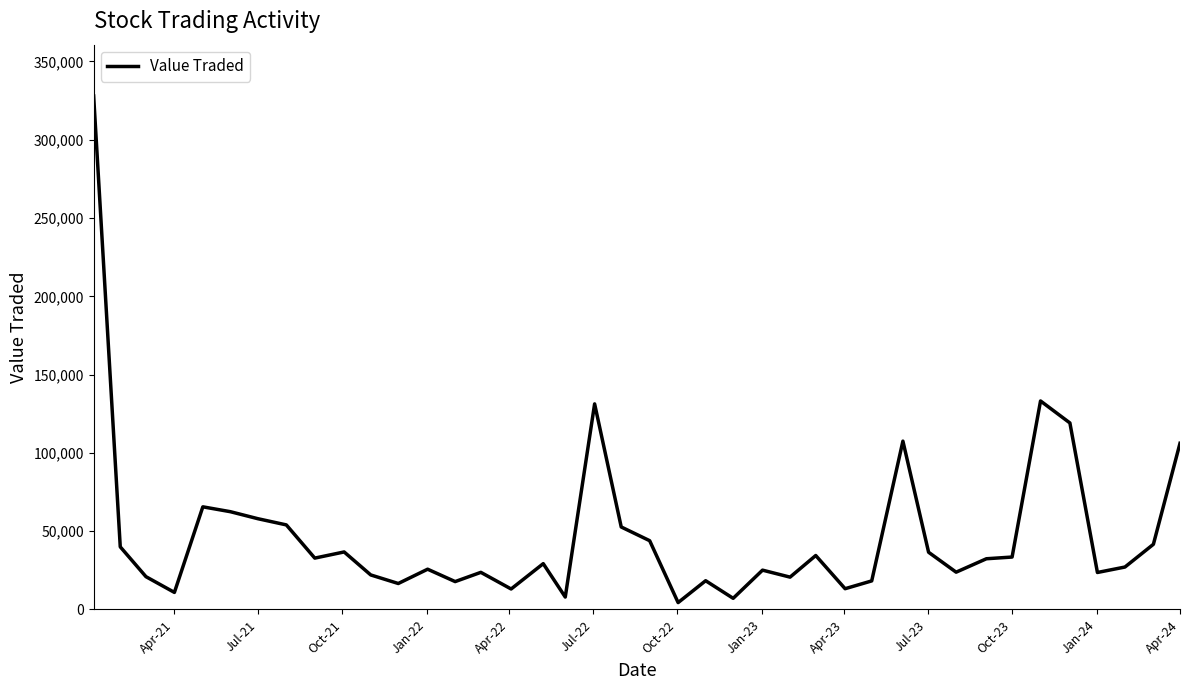

What is the maximum value shown in the chart?

327947